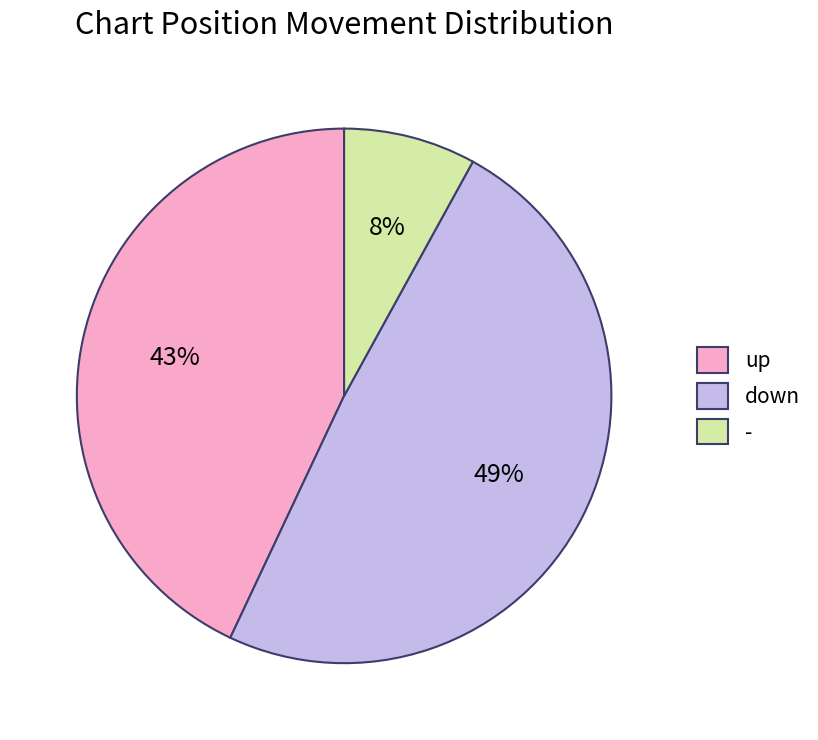

Count the number of slices in the pie.

3